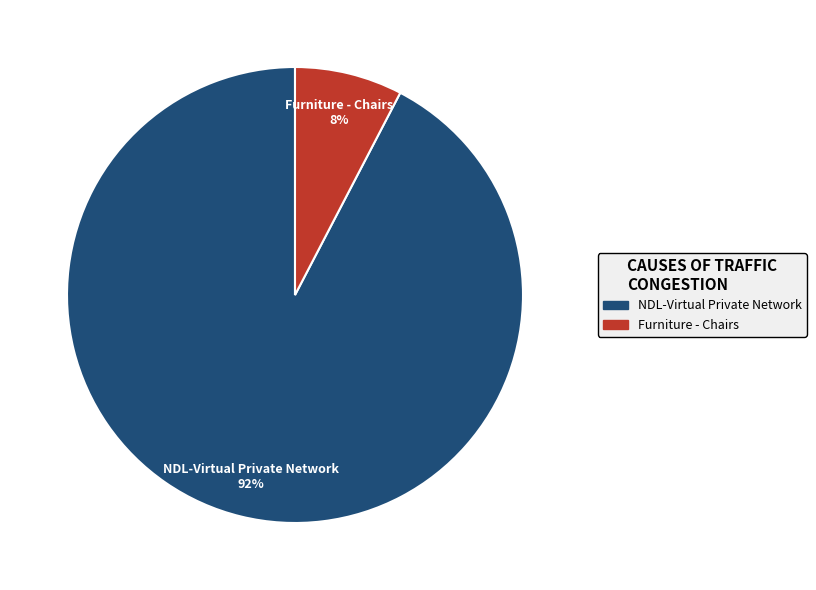

Count the number of slices in the pie.

2